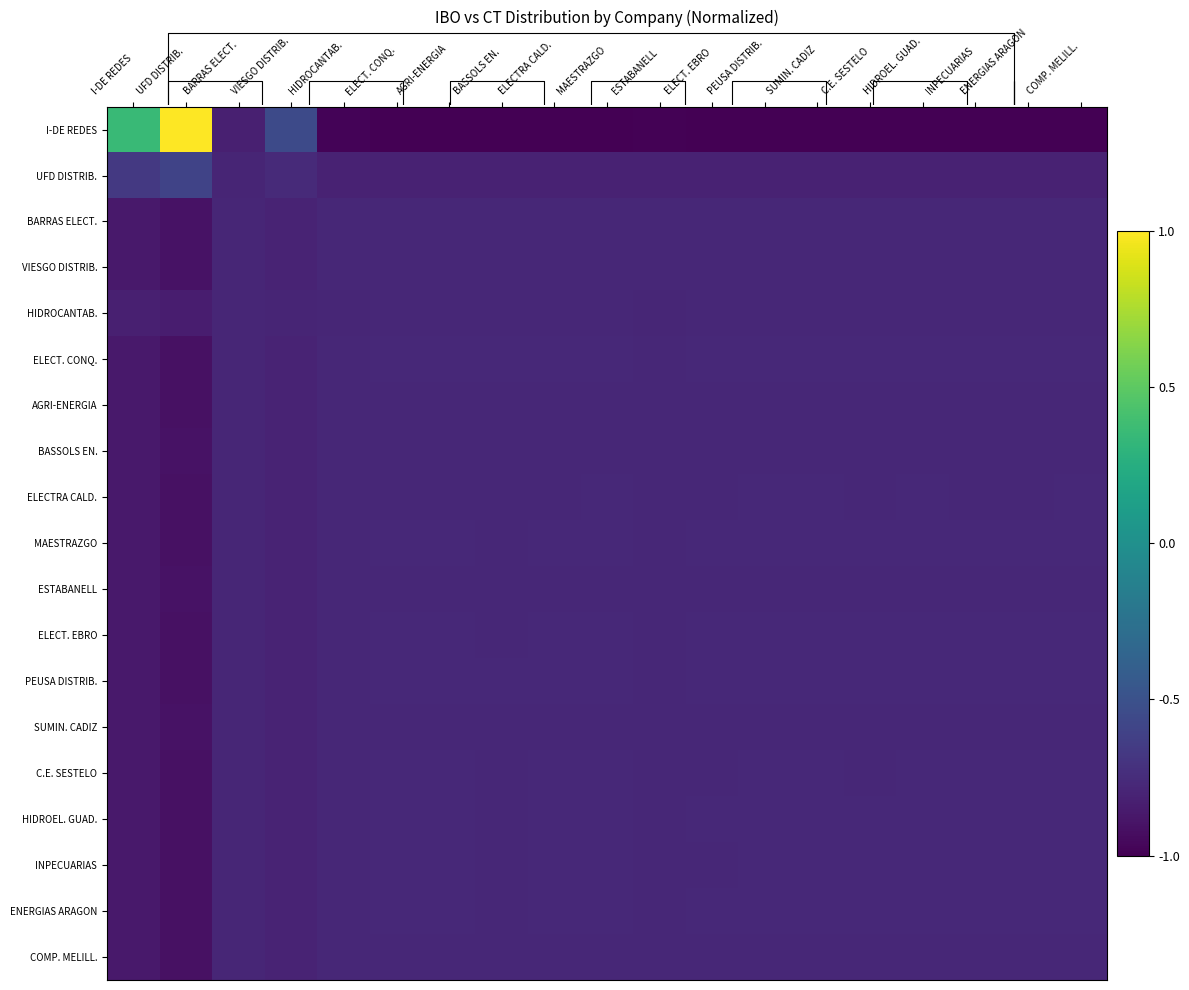

List the series in order of their peak value, lowest first.

HIDROCANTAB., VIESGO DISTRIB., BARRAS ELECT., ESTABANELL, SUMIN. CADIZ, BASSOLS EN., COMP. MELILL., AGRI-ENERGIA, ELECTRA CALD., C.E. SESTELO, INPECUARIAS, ENERGIAS ARAGON, HIDROEL. GUAD., MAESTRAZGO, ELECT. EBRO, PEUSA DISTRIB., ELECT. CONQ., UFD DISTRIB., I-DE REDES